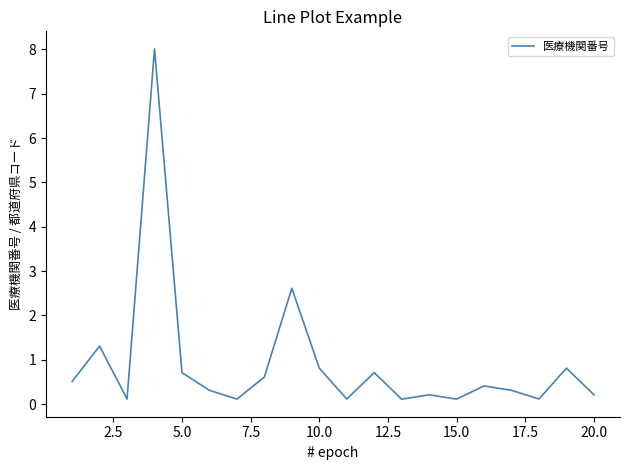

What is the maximum value shown in the chart?

8.0